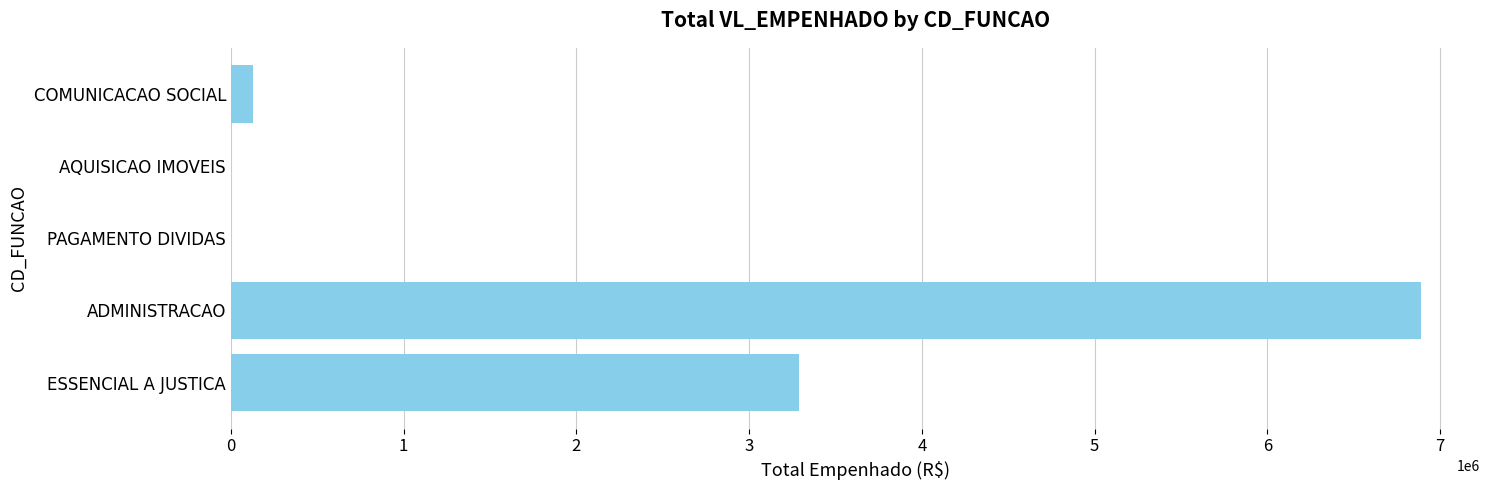

Is it true that the value at ESSENCIAL A JUSTICA is 5694368.1?

False